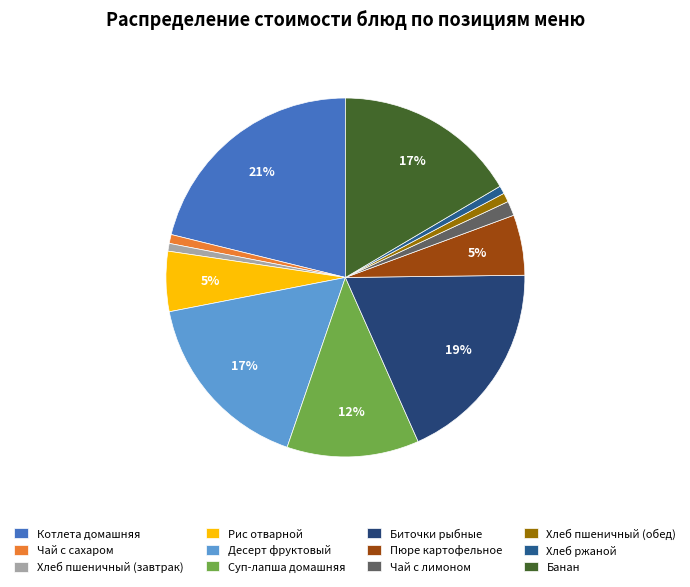

True or false: Рис отварной accounts for 5% of the total.

True